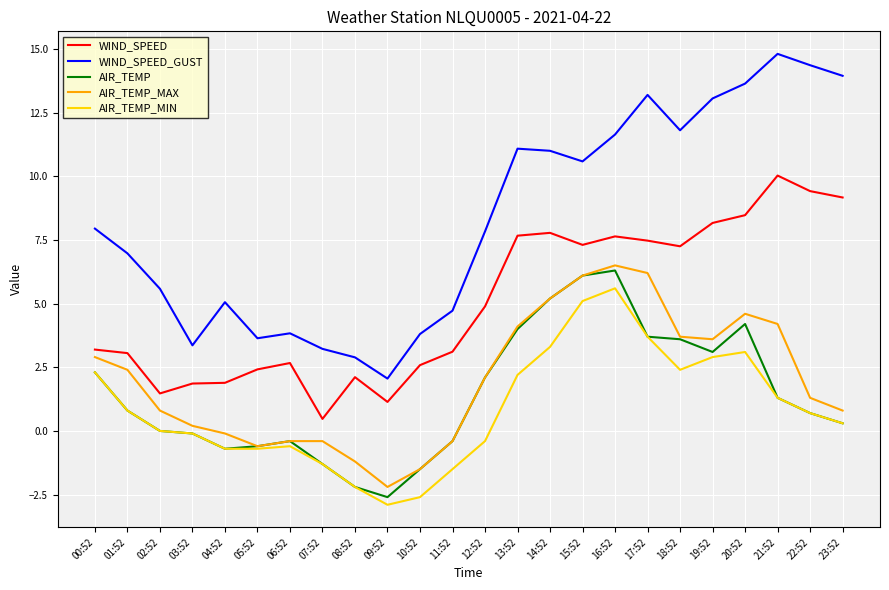

True or false: AIR_TEMP has more than 2 interior local peaks.

True